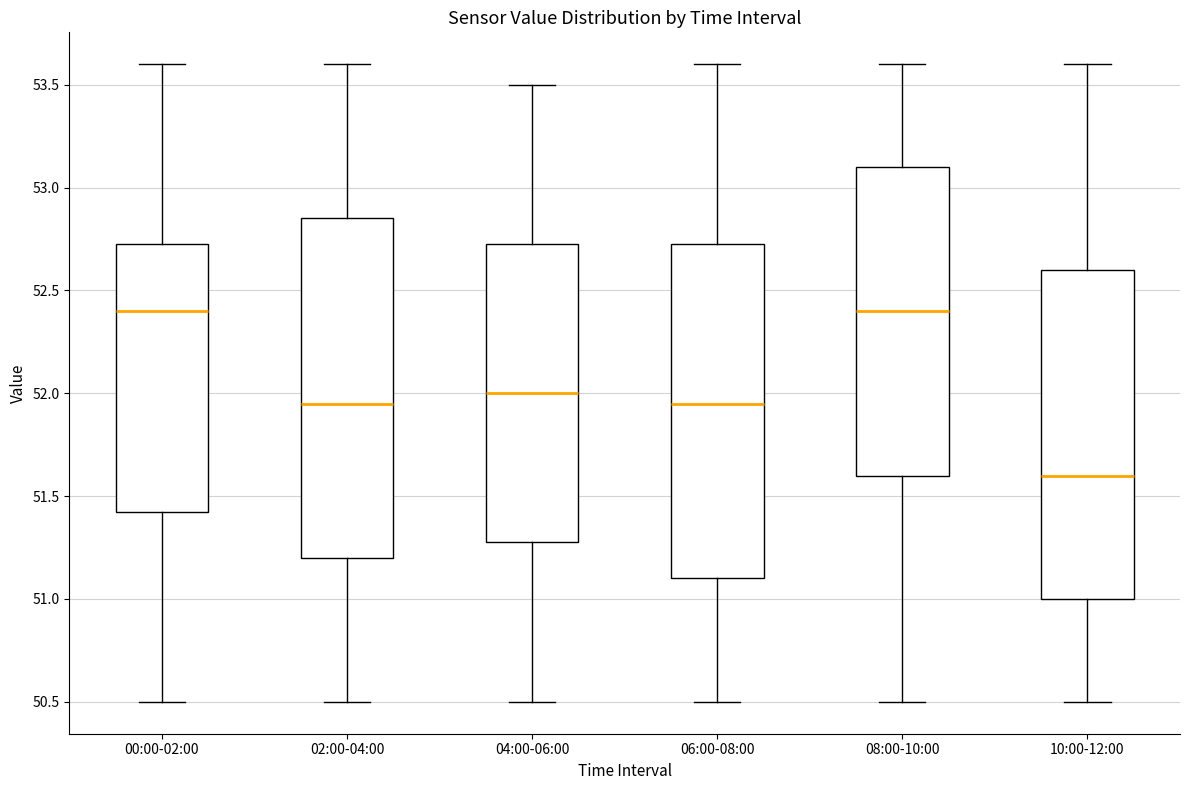

Where does the median line of the box for 04:00-06:00 sit on the y-axis? The values are not printed on the chart, so give them approximately, as read against the axis.

52.00